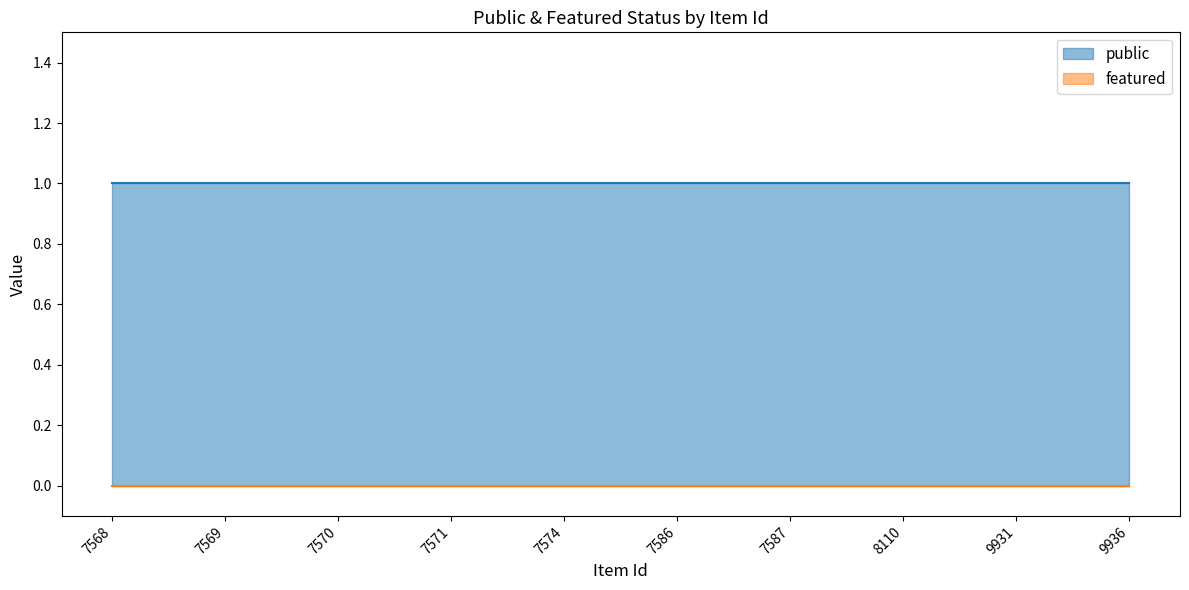

What is the greatest value displayed?

1